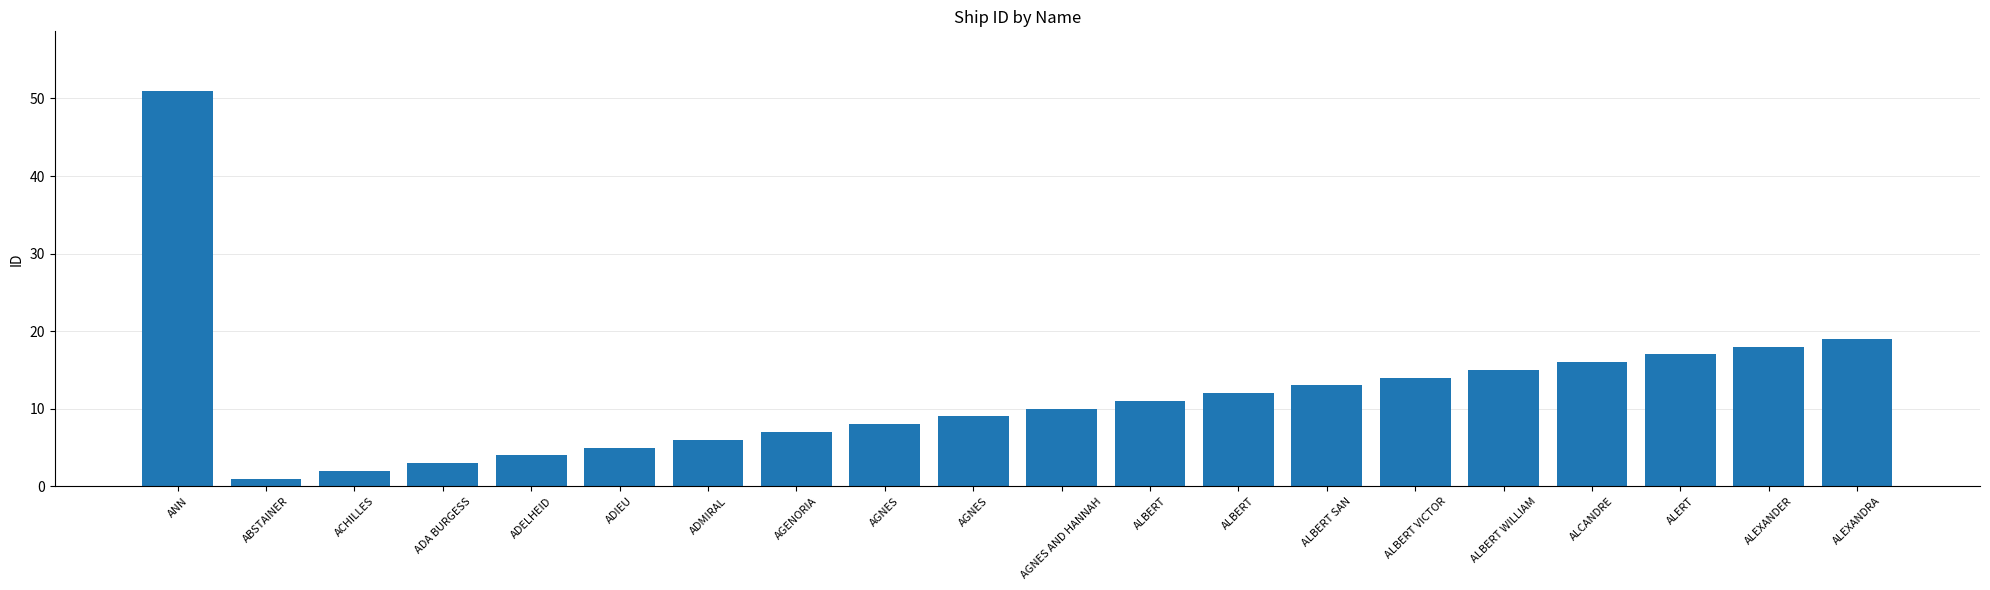

Are the bars grouped side by side (vs. stacked)?

No